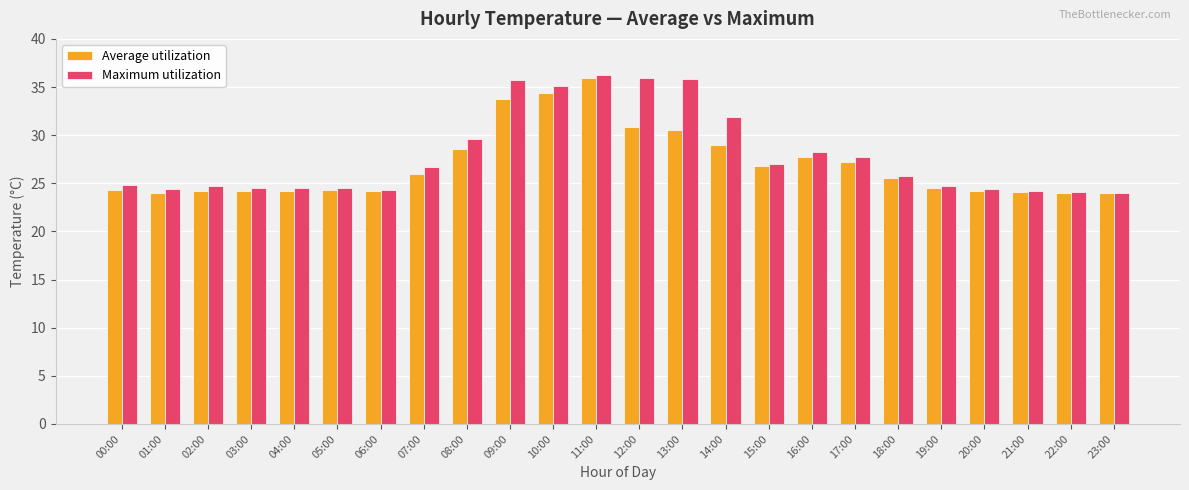

At which label does Average utilization first exceed 25?

07:00